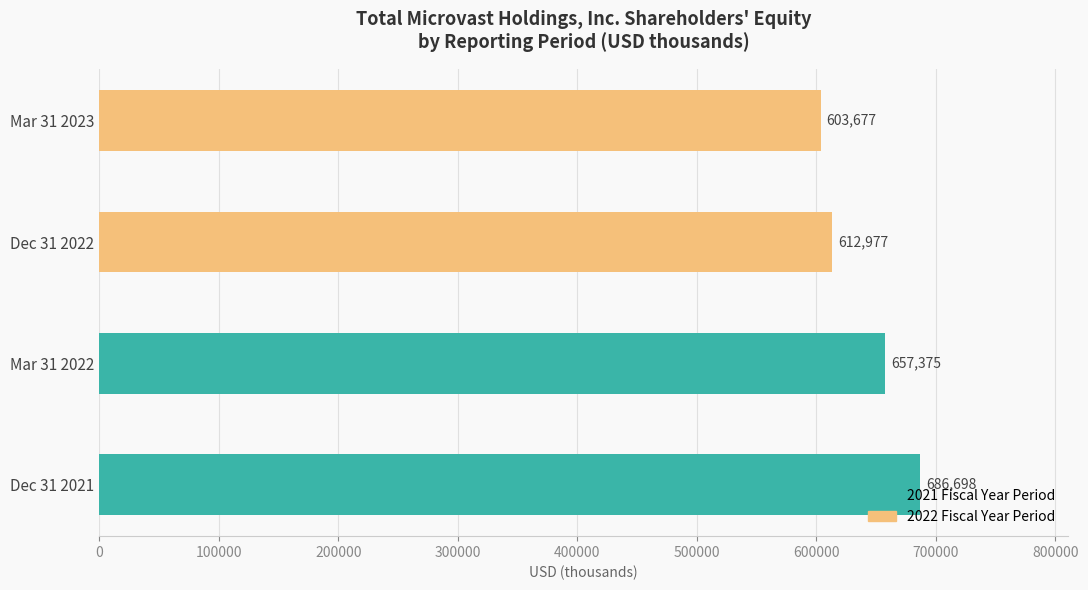

What are all the series names shown in the legend?

2021 Fiscal Year Period, 2022 Fiscal Year Period